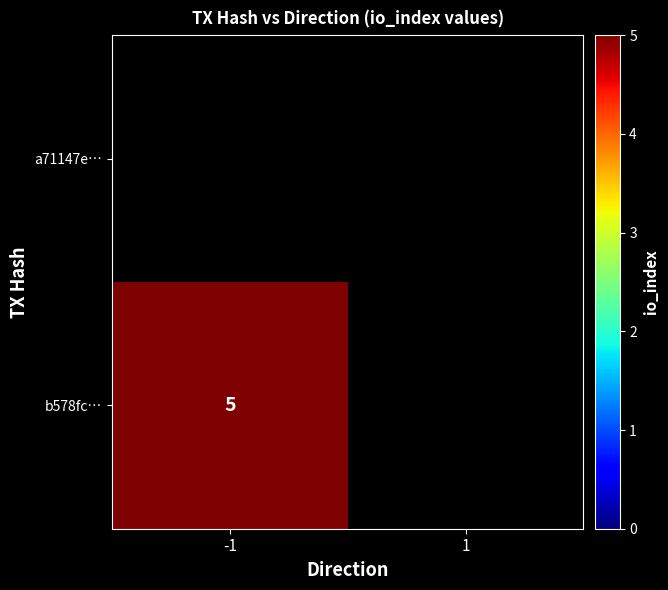

Is it true that b578fc… equals 8.9 at -1?

False